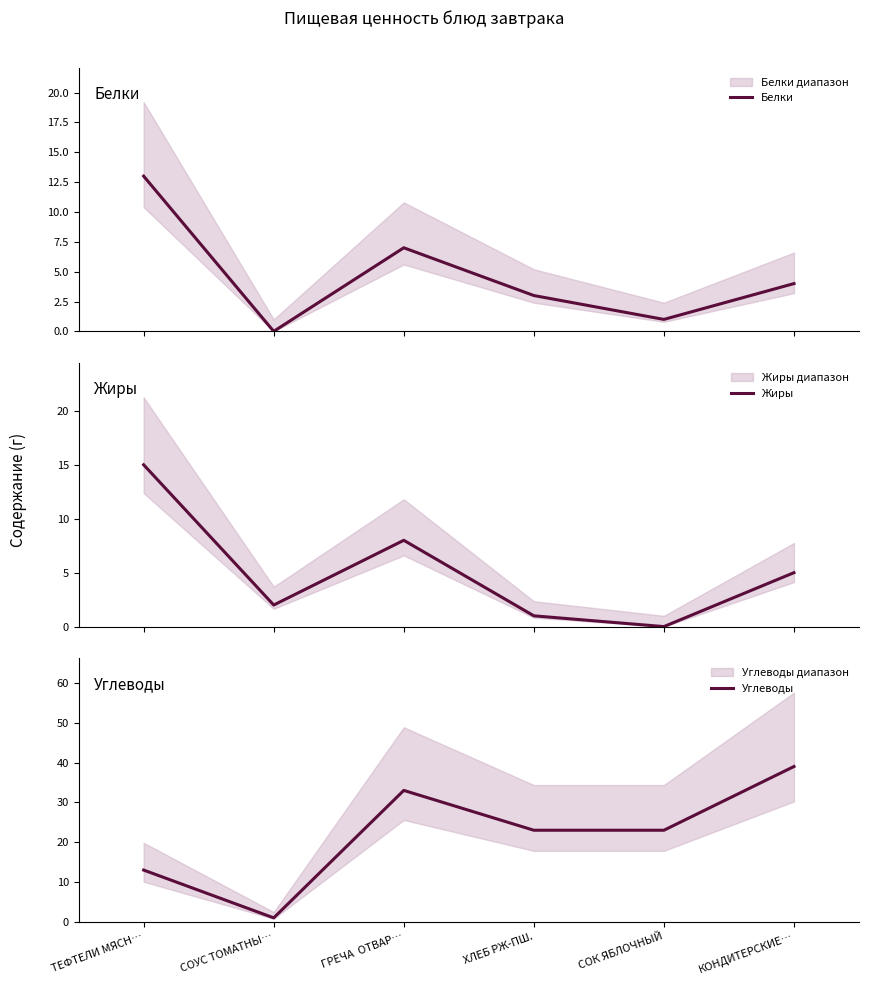

What is the label of the 5th point from the left?

СОК ЯБЛОЧНЫЙ